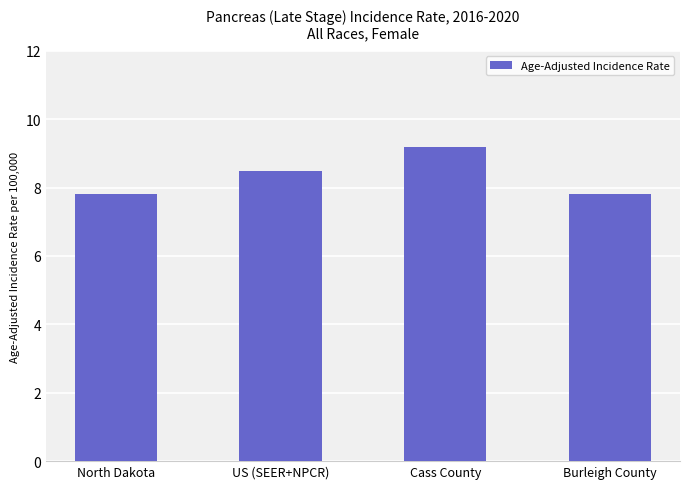

Reading left to right, extract all data points from this chart.

North Dakota=7.8	US (SEER+NPCR)=8.5	Cass County=9.2	Burleigh County=7.8